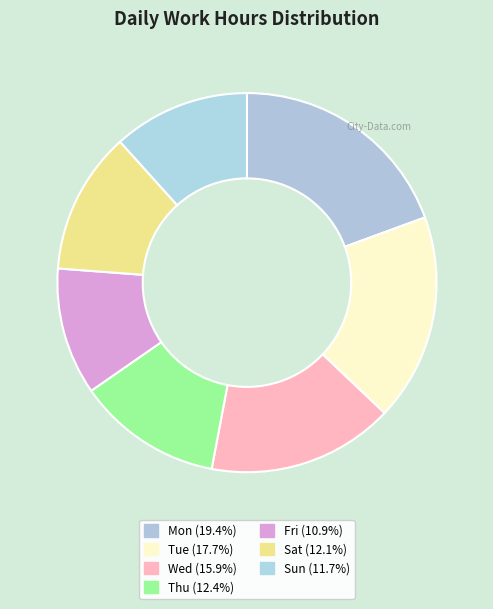

Does Fri account for over 50% of the chart?

No